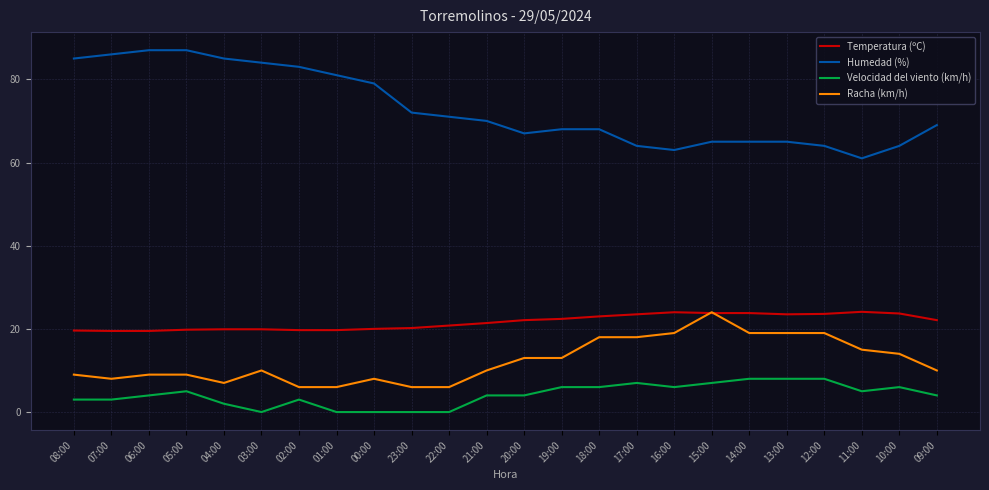

What is the difference between the second highest and minimum values in the Temperatura (ºC) series?

4.5